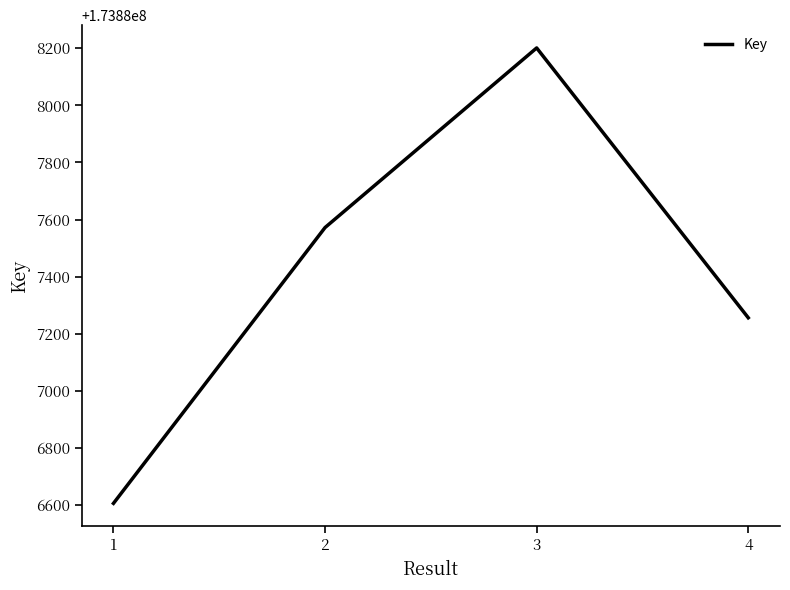

How many interior local peaks (higher than both neighbors) does the data have?

1